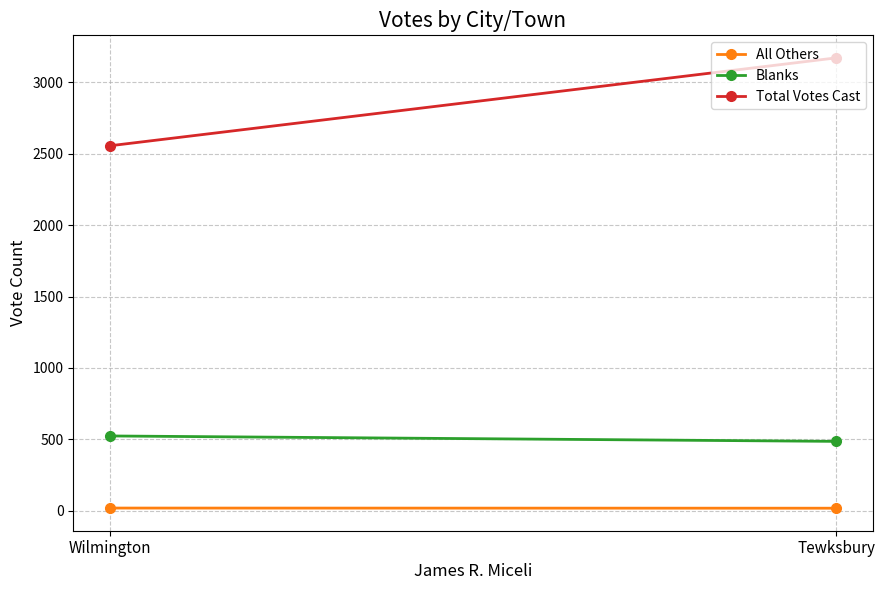

What is the sum of the Blanks values at Wilmington and Tewksbury?

1010